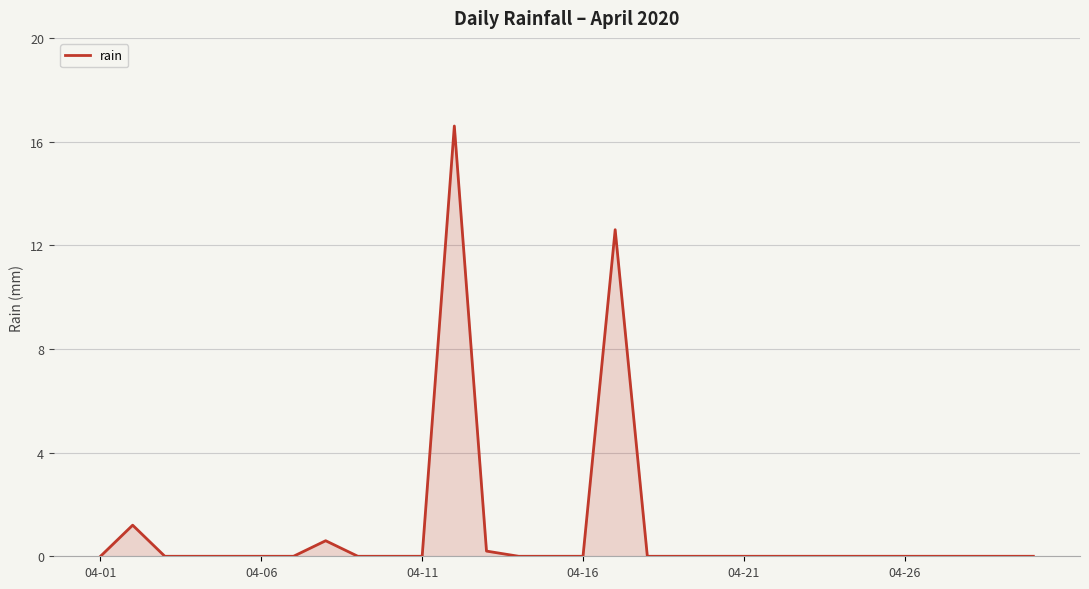

What is the difference between the maximum and minimum values?

16.6